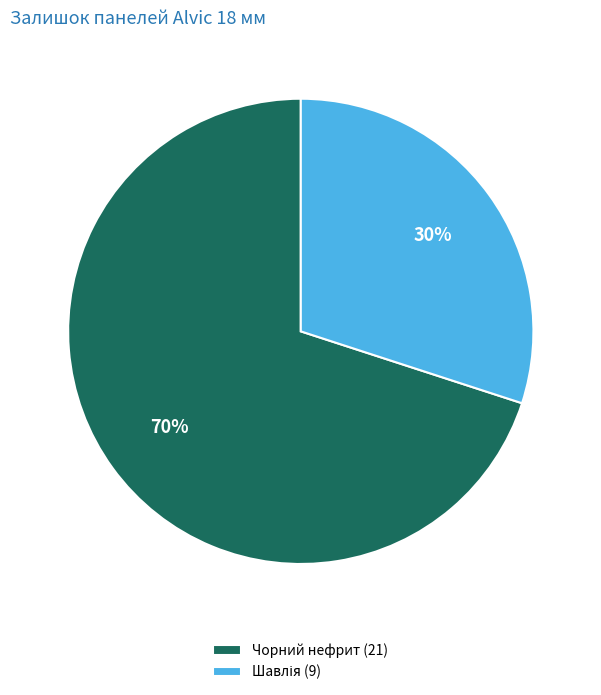

To the nearest percent, what is the average slice percentage?

50%